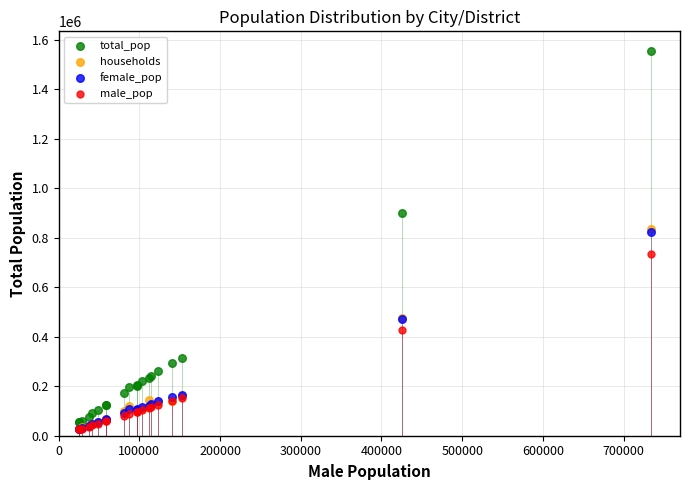

In the male_pop series, what Y value is closest to 379979?

425955